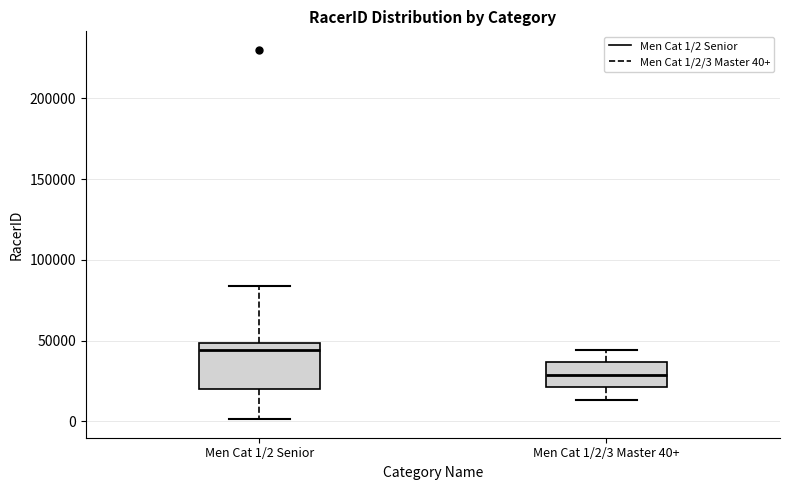

Where is the lower edge of the box for Men Cat 1/2 Senior on the y-axis? The values are not printed on the chart, so give them approximately, as read against the axis.

20000